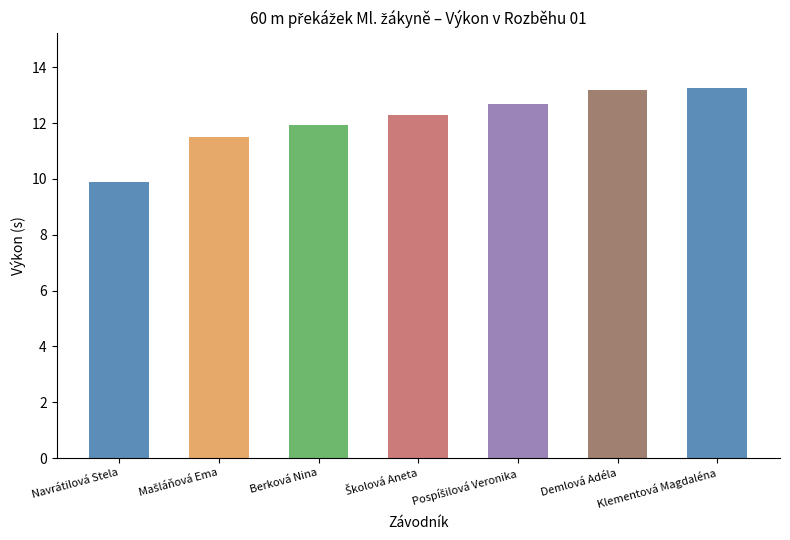

What is the difference between the second highest and second lowest values?

1.7